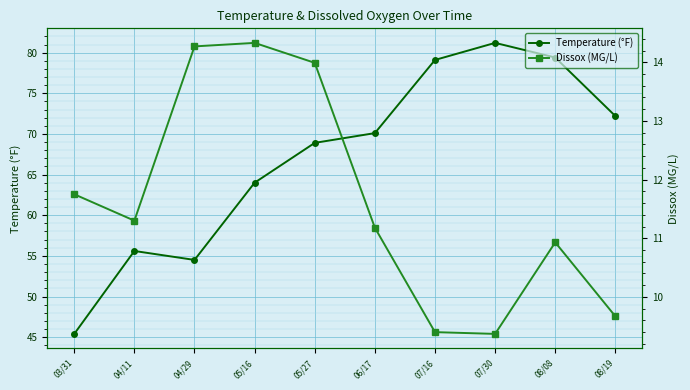

Reading right to left, list all the values displayed in this chart.

Temperature (°F): 08/19=72.2	08/08=79.4	07/30=81.2	07/16=79.1	06/17=70.1	05/27=68.9	05/16=64.0	04/29=54.5	04/11=55.6	03/31=45.4
Dissox (MG/L): 08/19=9.7	08/08=10.9	07/30=9.4	07/16=9.4	06/17=11.2	05/27=14.0	05/16=14.3	04/29=14.3	04/11=11.3	03/31=11.8